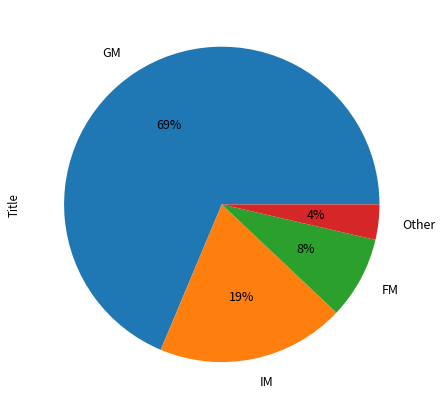

Is there any slice that represents more than half of the pie?

Yes